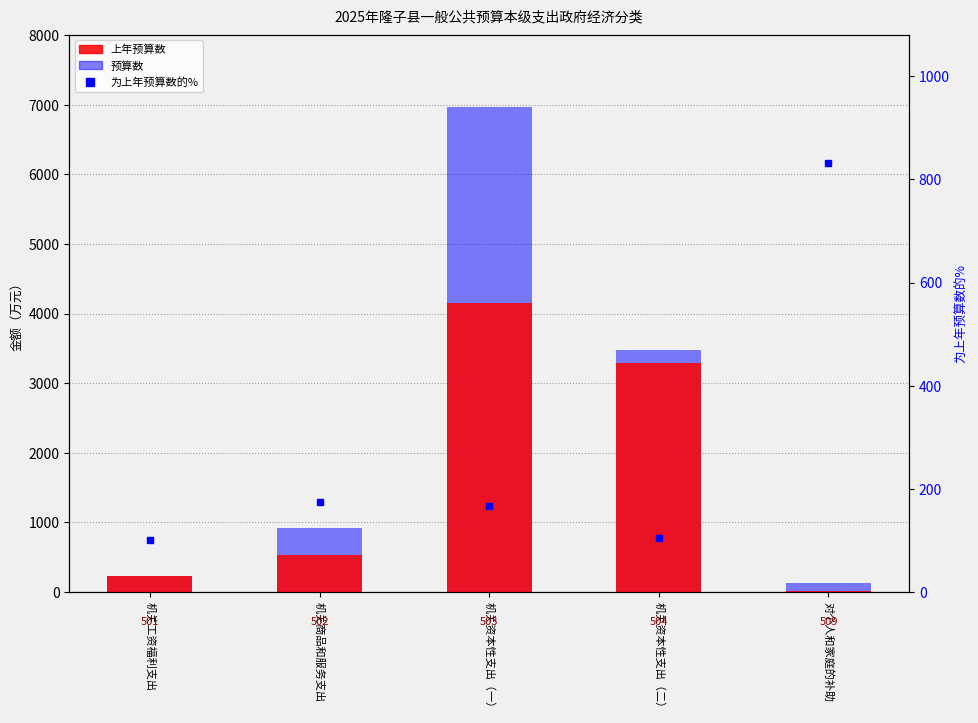

The 上年预算数 series shows 234.7 at 机关工资福利支出. True or false?

True